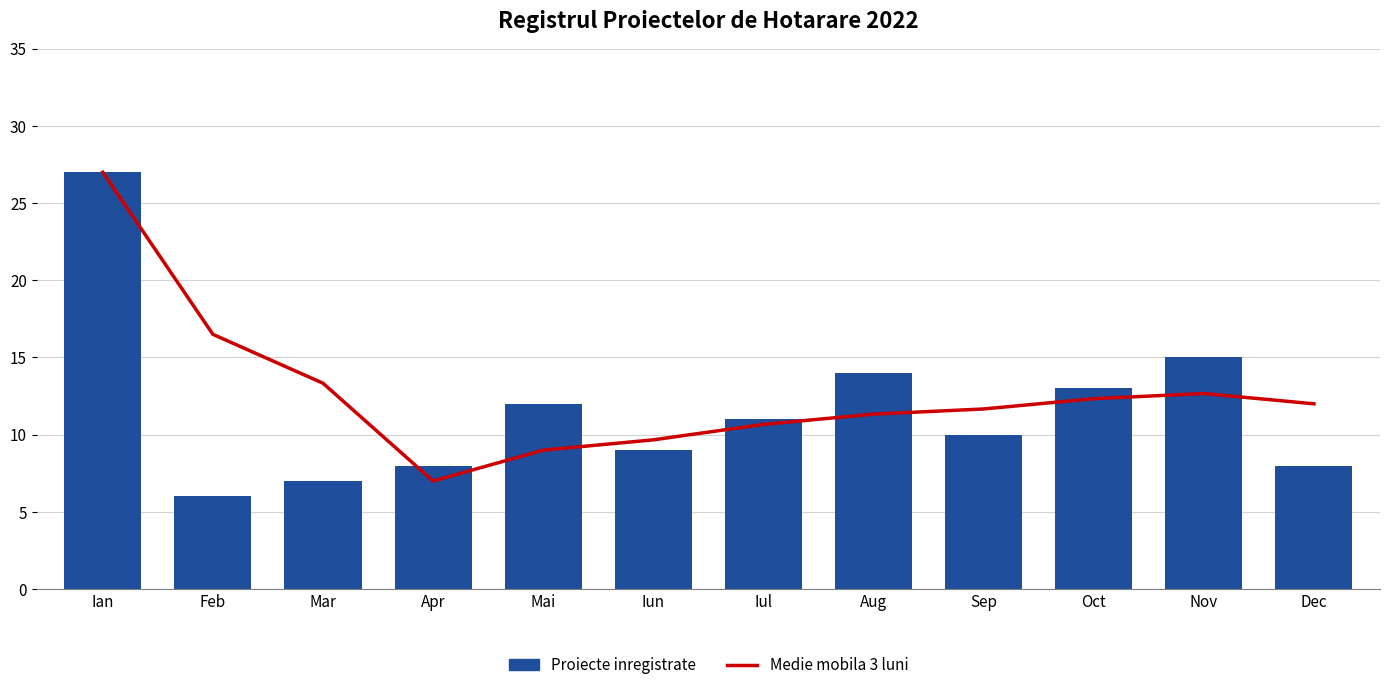

How many values in the Medie mobila 3 luni series exceed 12?

5